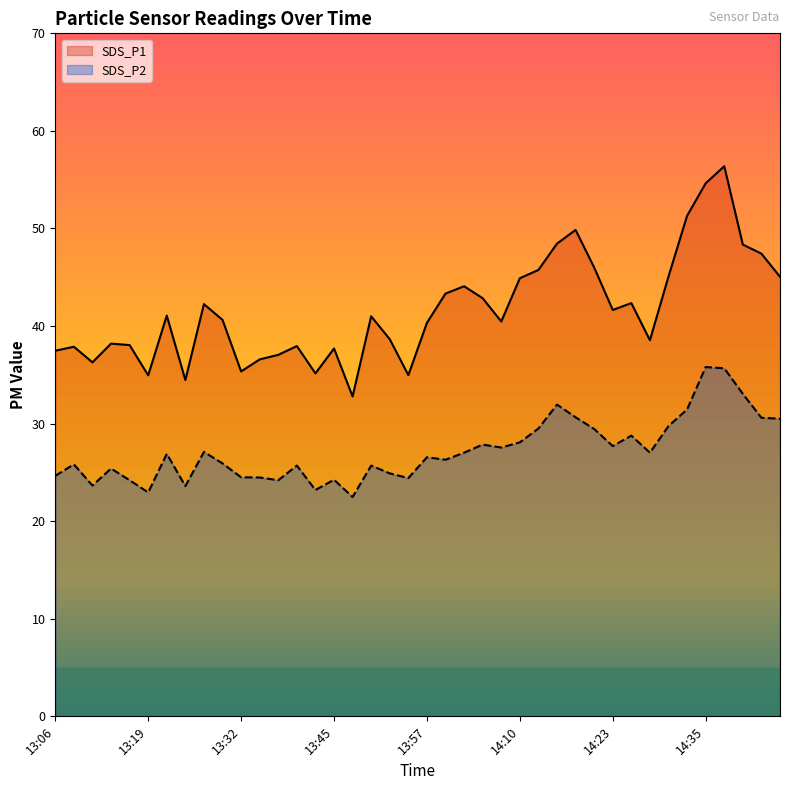

Which series has the largest total across all categories?

SDS_P1